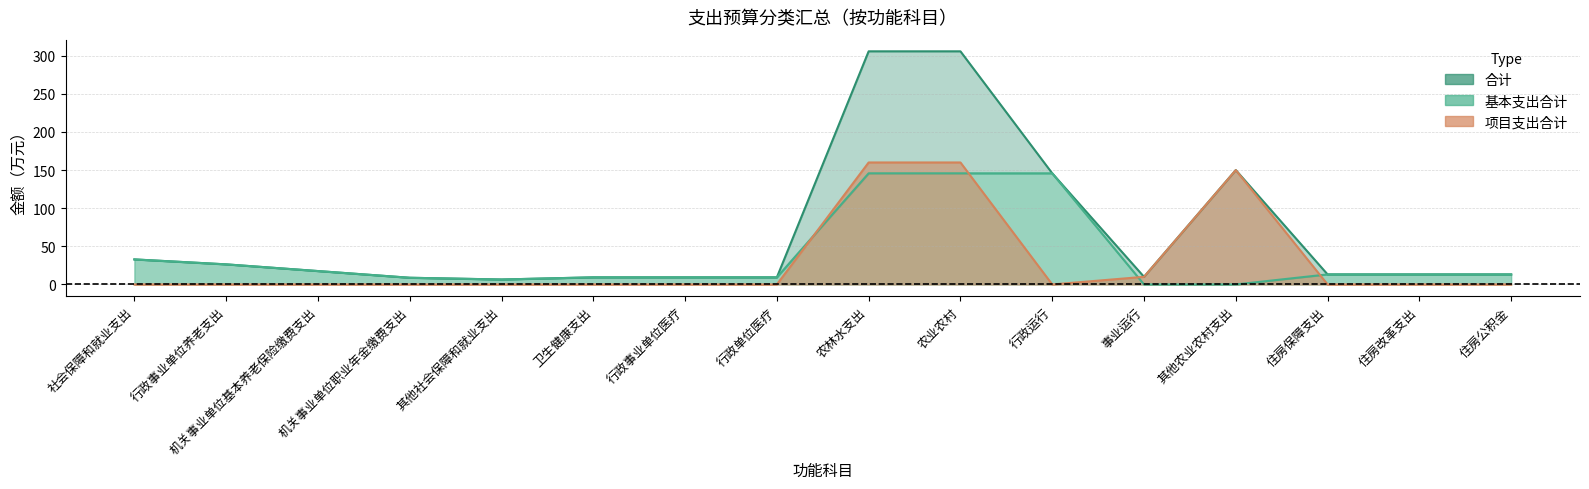

How many intersections are there between 项目支出合计 and 基本支出合计?

4